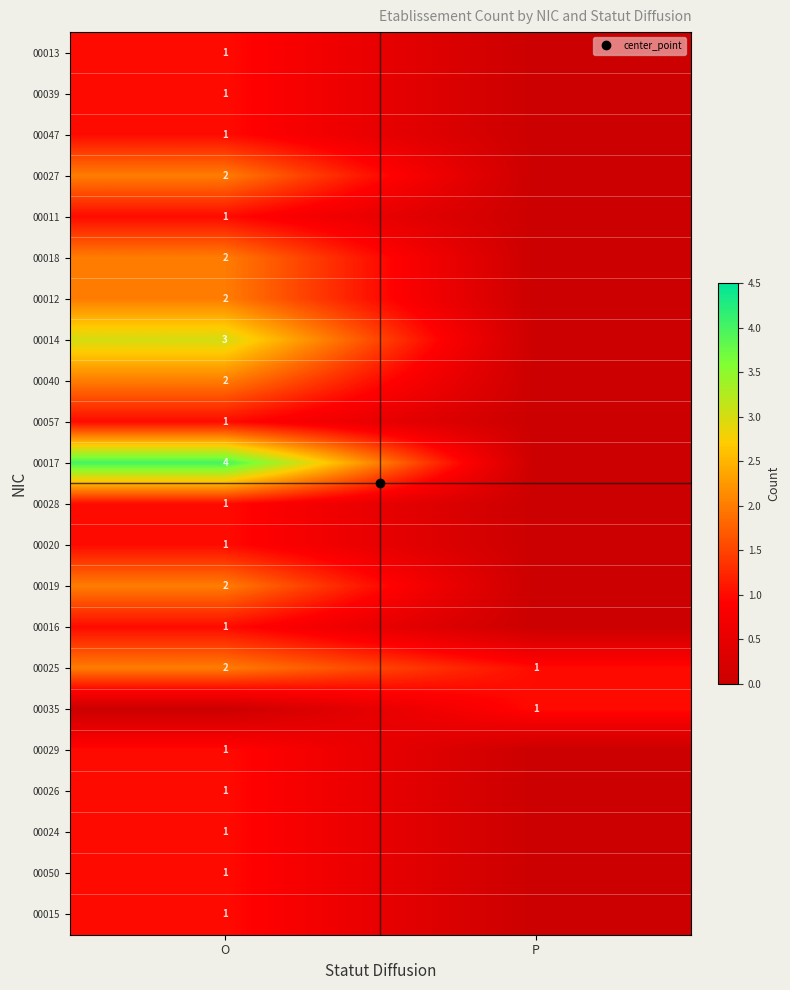

What is the sum of the 00016 values at O and P?

1